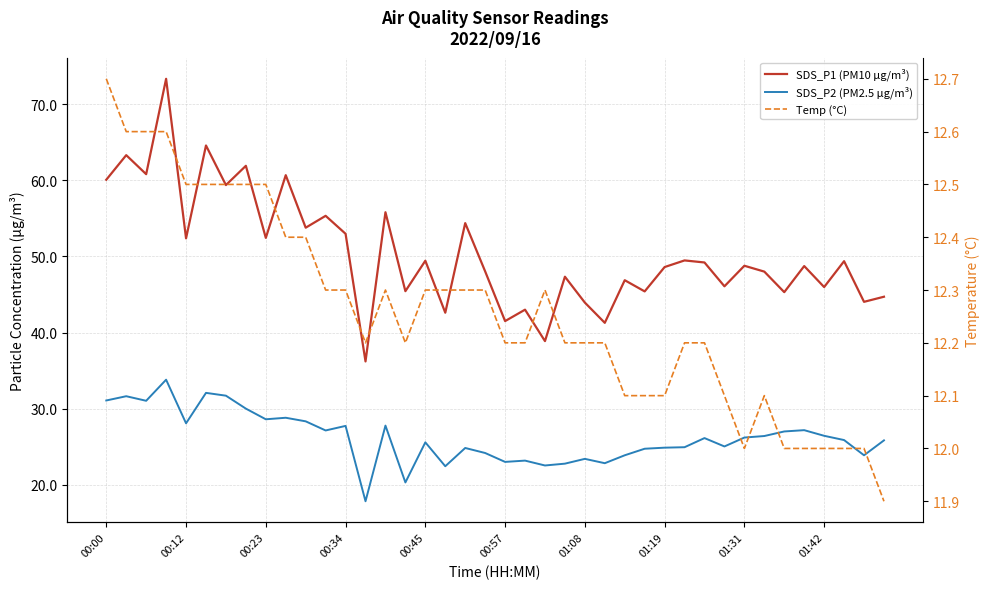

Is this an area chart (filled region under the line)?

No